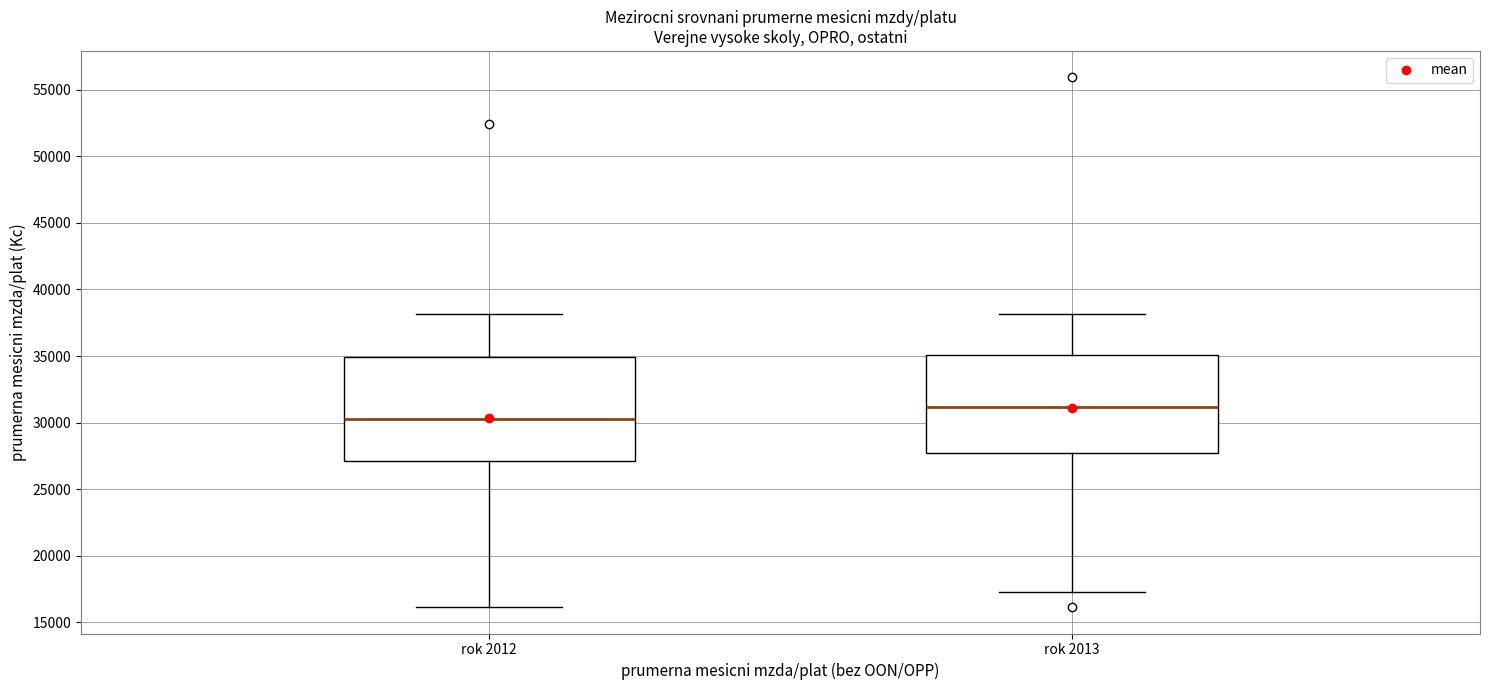

Where does the lower whisker of the box for rok 2012 end on the y-axis? The values are not printed on the chart, so give them approximately, as read against the axis.

16000